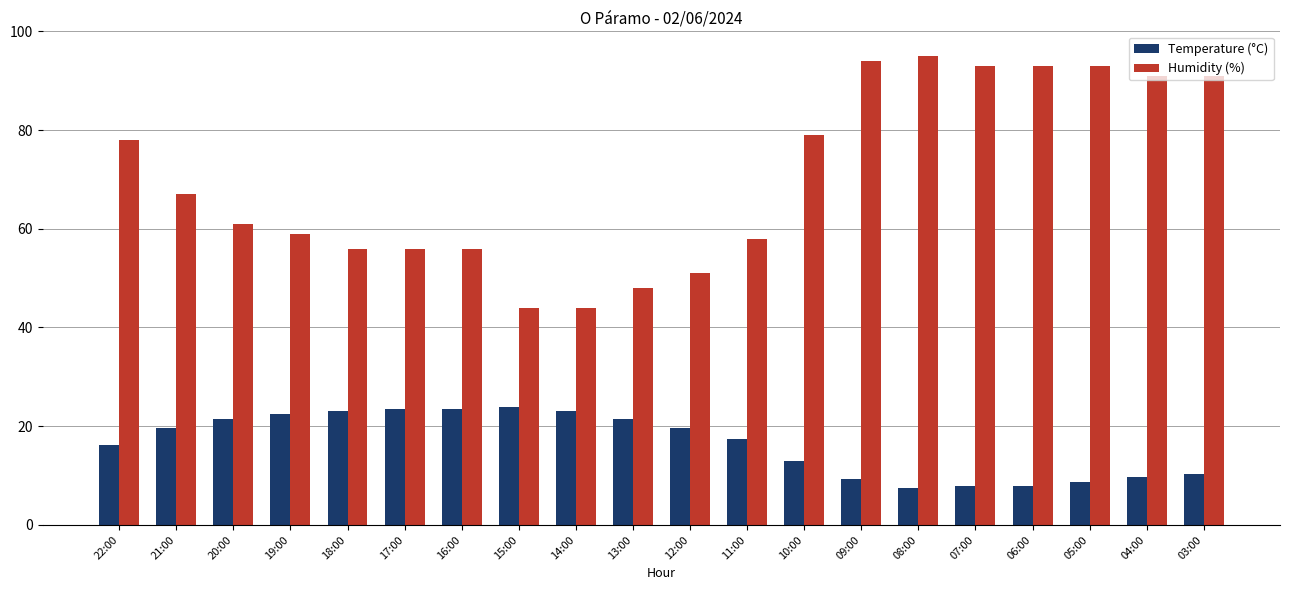

What value does the Temperature (°C) series have at 20:00?

21.5